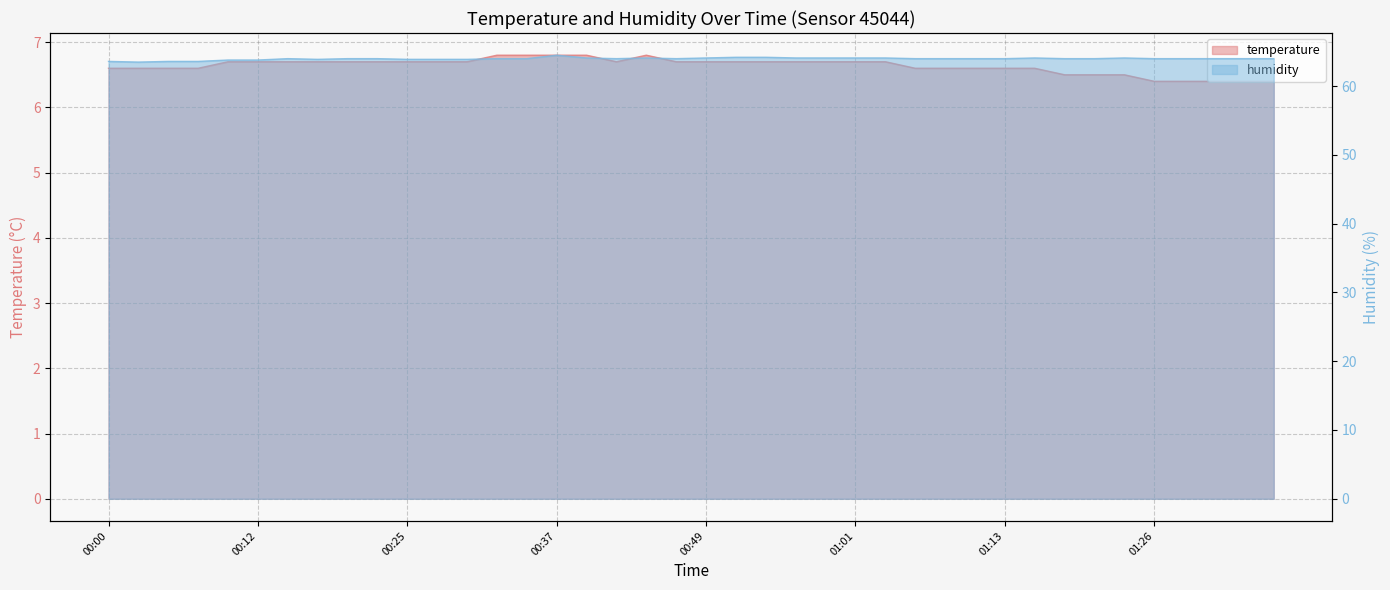

Rank the series by their average value, from lowest to highest.

temperature, humidity